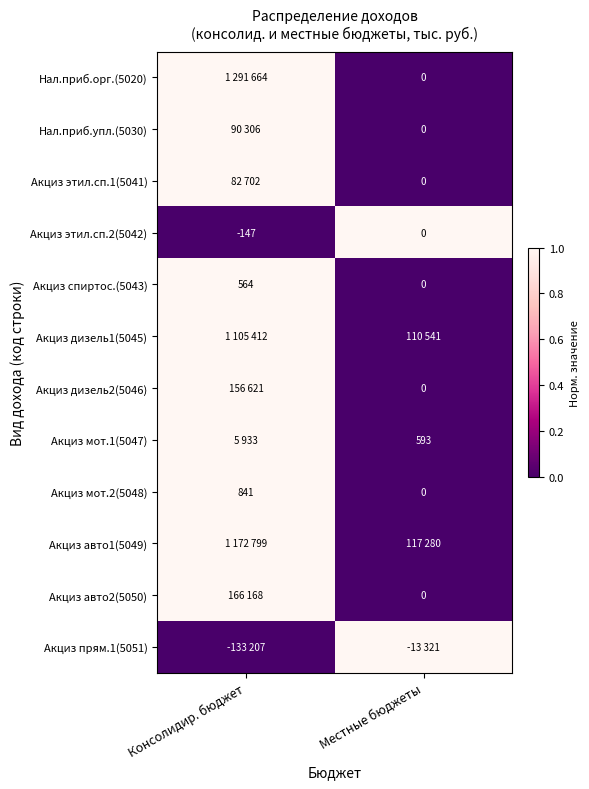

At which label does Акциз этил.сп.2(5042) reach its minimum?

Консолидир. бюджет